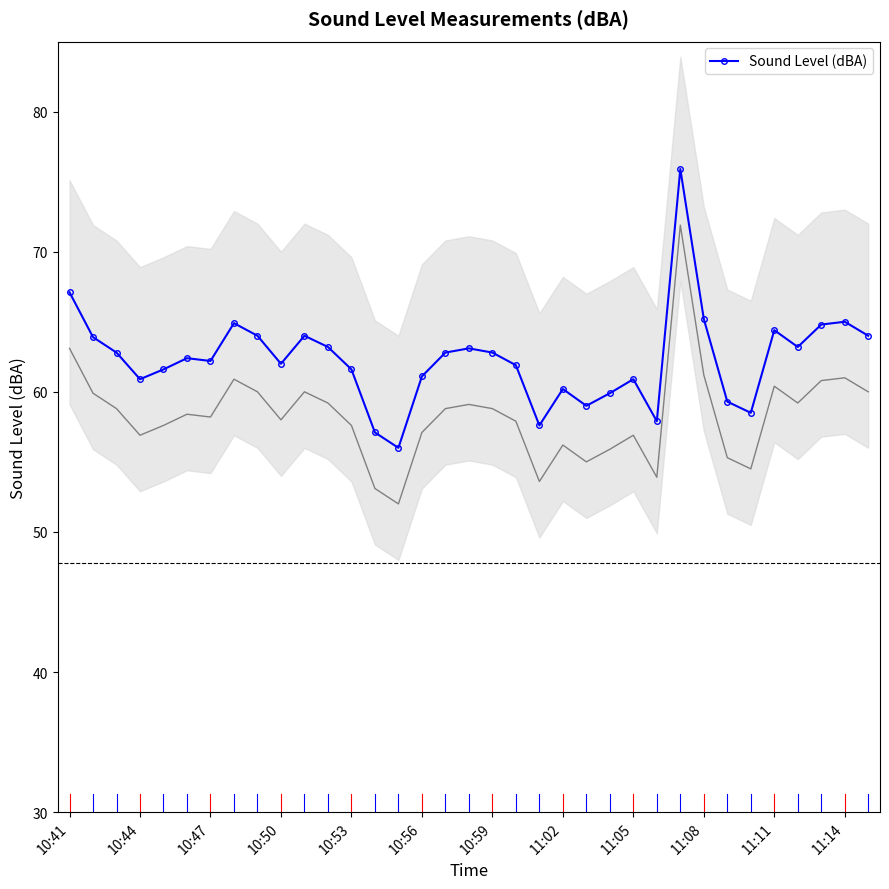

The chart shows a value of 59.0 at 22. True or false?

True